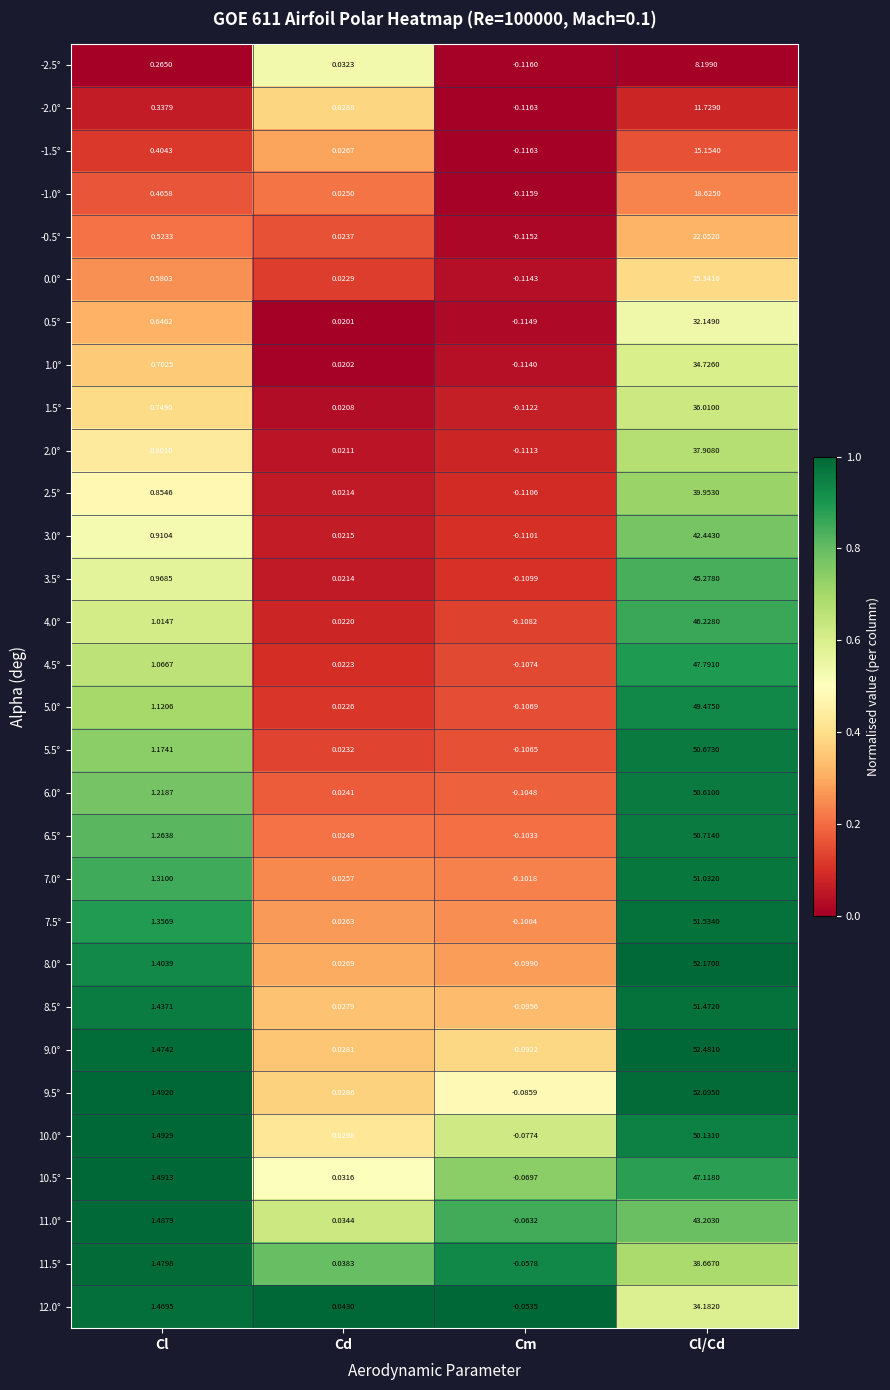

At which category is the sum across all series the highest?

Cl/Cd